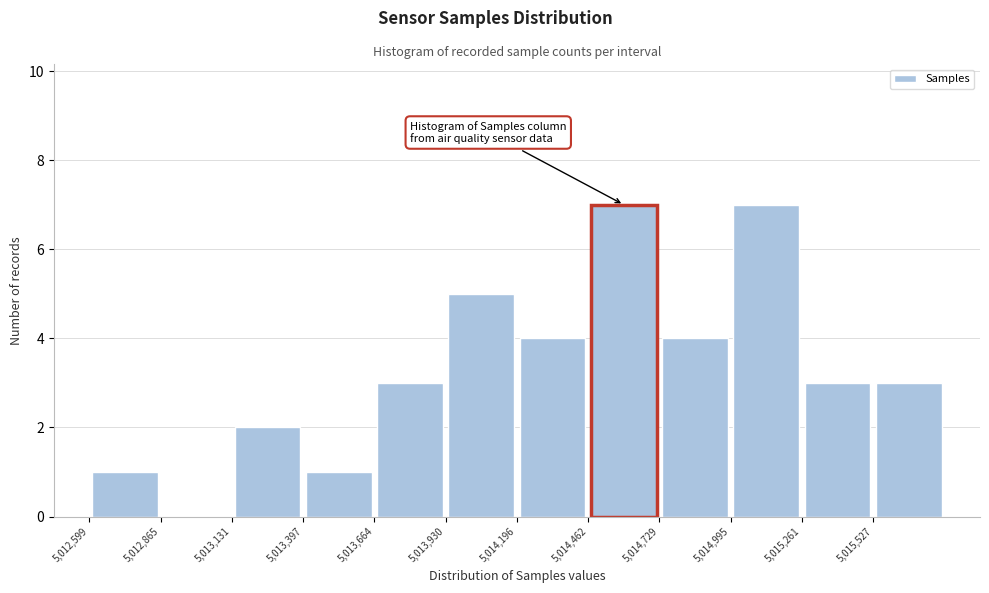

How tall is the bar that spans 5014750 to 5015000 on the x-axis? Neither the bar edges nor the heights are printed on the chart, so give them approximately, as read against the axes.

4